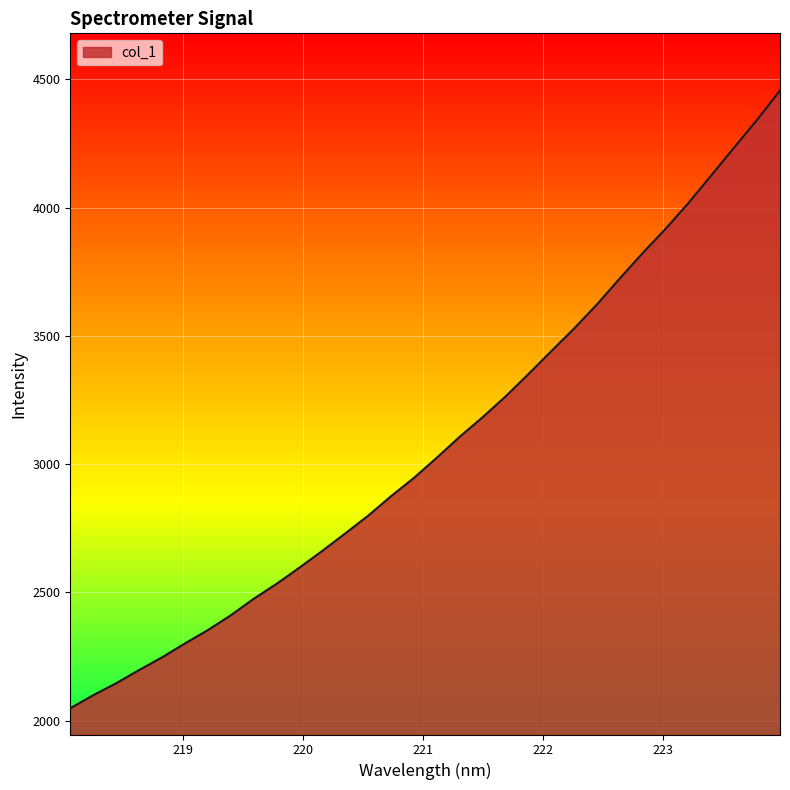

What is the difference between the second highest and minimum values?

2294.0